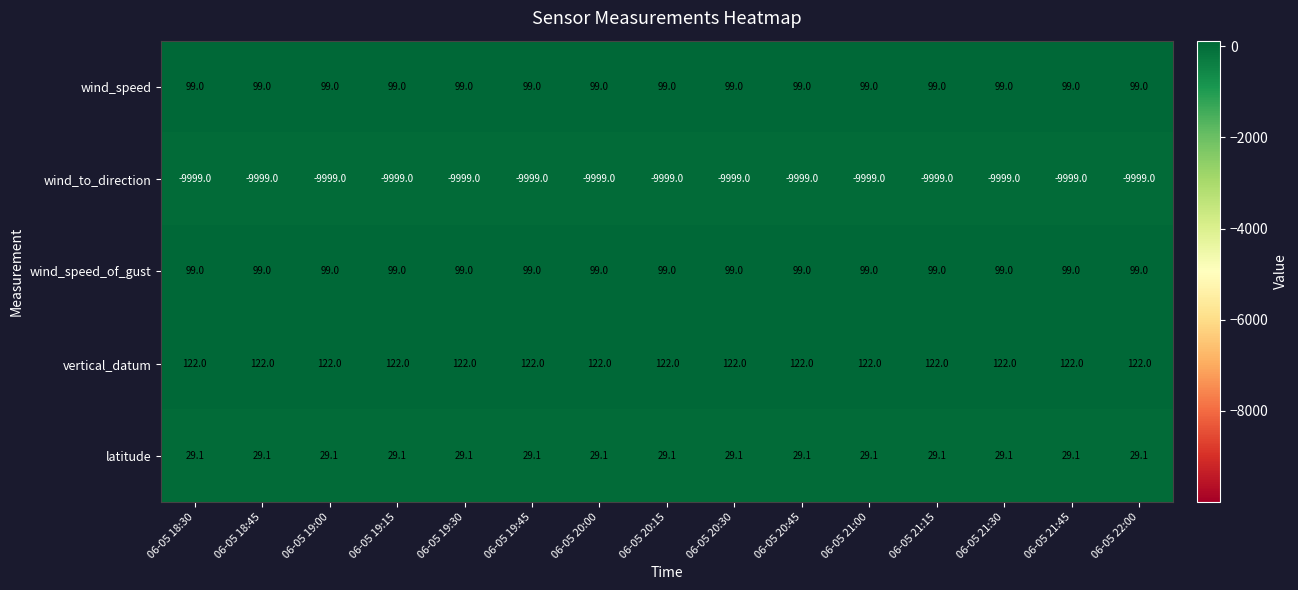

Is it true that wind_to_direction equals -9999.0 at 06-05 18:45?

True